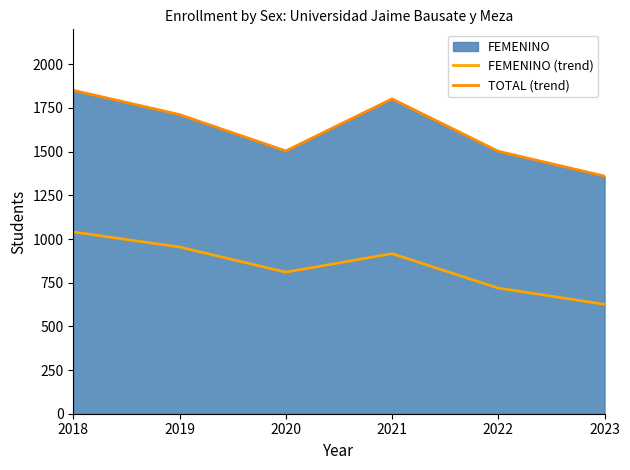

Reading right to left, list all the values displayed in this chart.

FEMENINO (trend): 626	719	916	810	954	1040
TOTAL (trend): 1360	1502	1802	1504	1712	1851